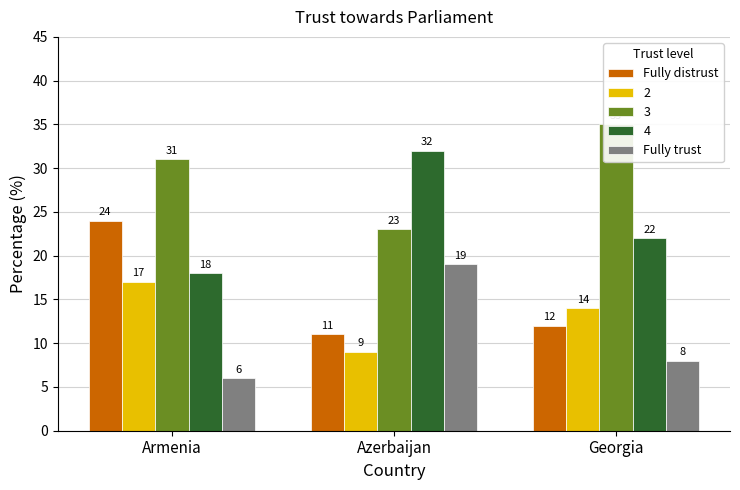

What position from the left is Armenia?

1